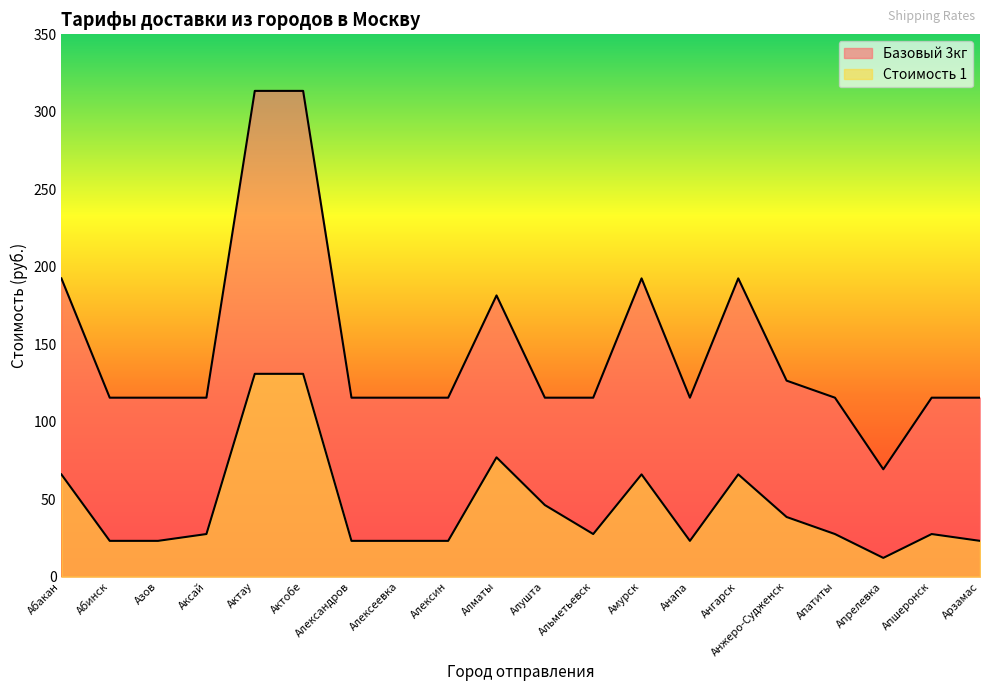

What is the label of the 14th point from the right?

Александров